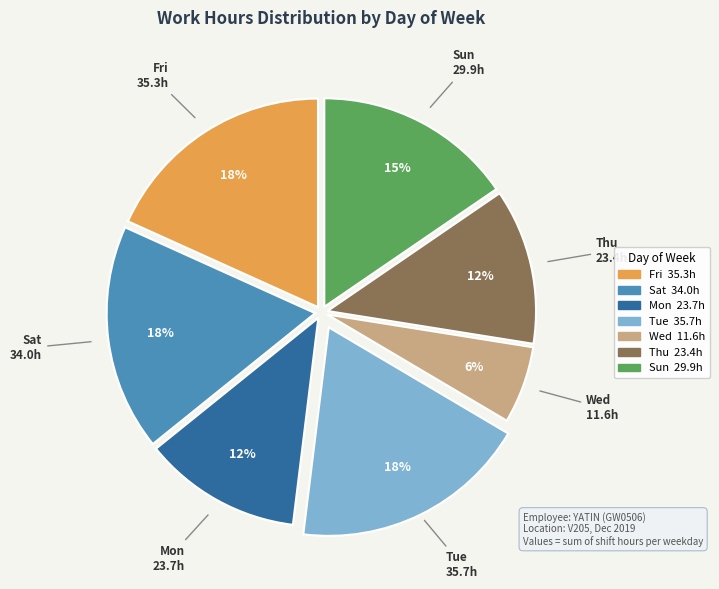

Is there a majority slice in this chart?

No